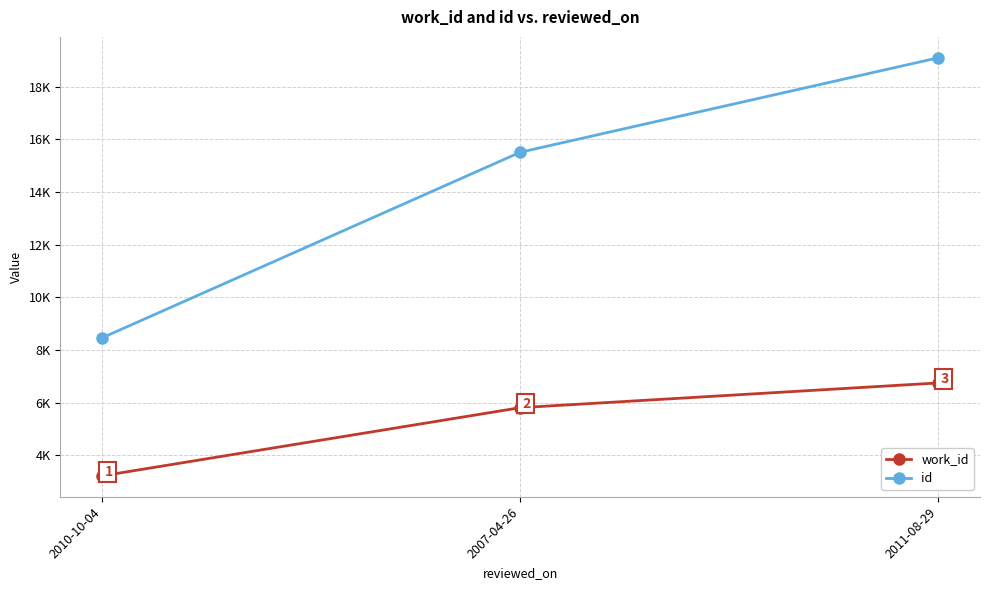

What is the minimum value shown in the chart?

3224